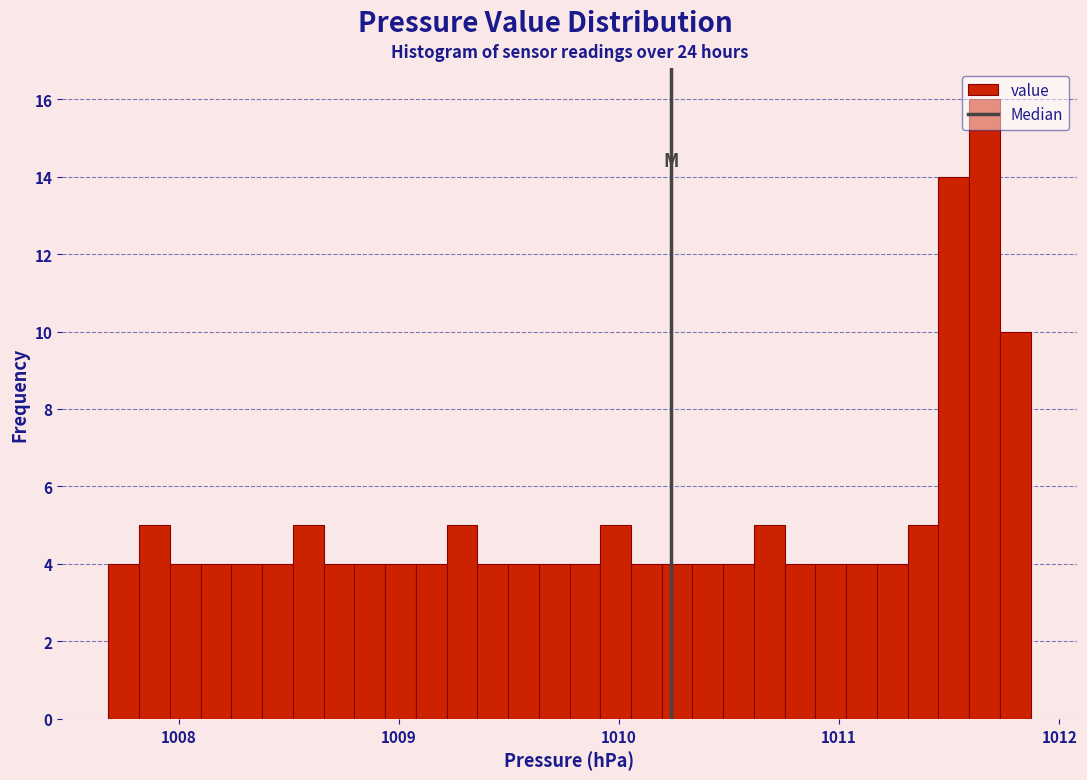

Read against the x-axis, roughly where is the centre of the tallest bar?

1011.7